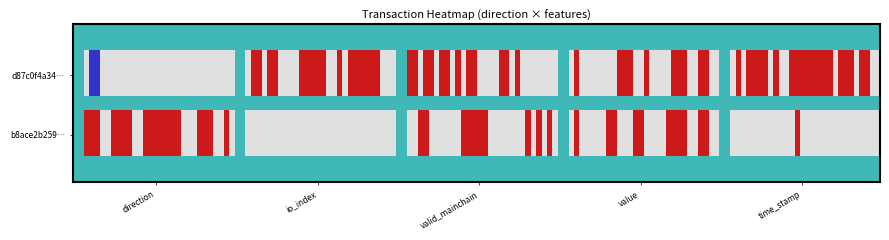

List the labels in order of d87c0f4a3414f5076205863e790da99472a65a2 value, smallest first.

direction, value, valid_mainchain, io_index, time_stamp